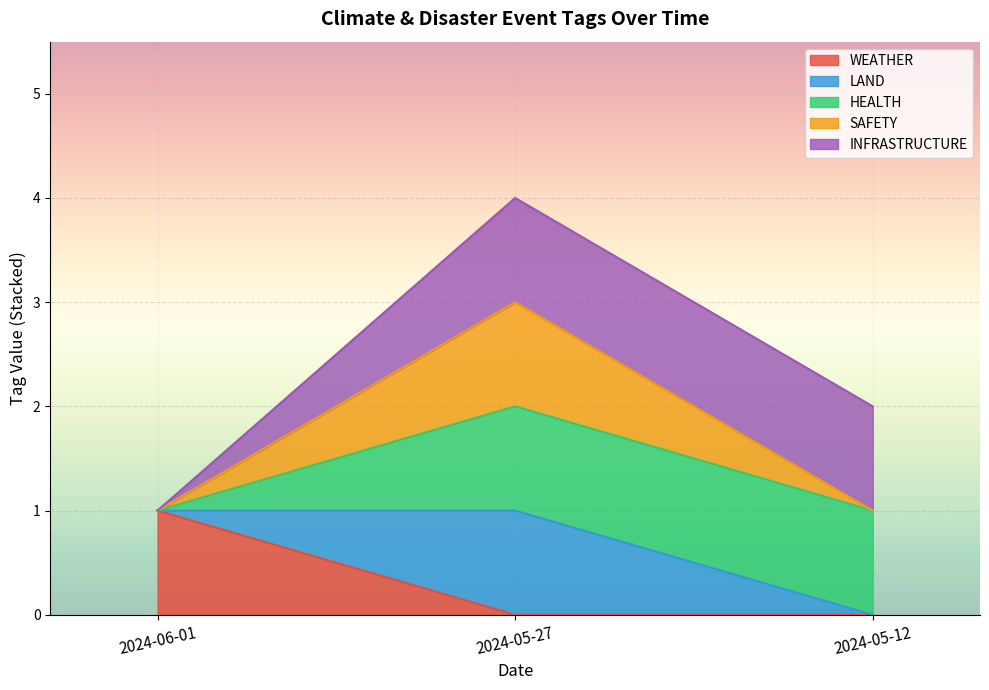

What is the total value across all series at 2024-06-01?

3